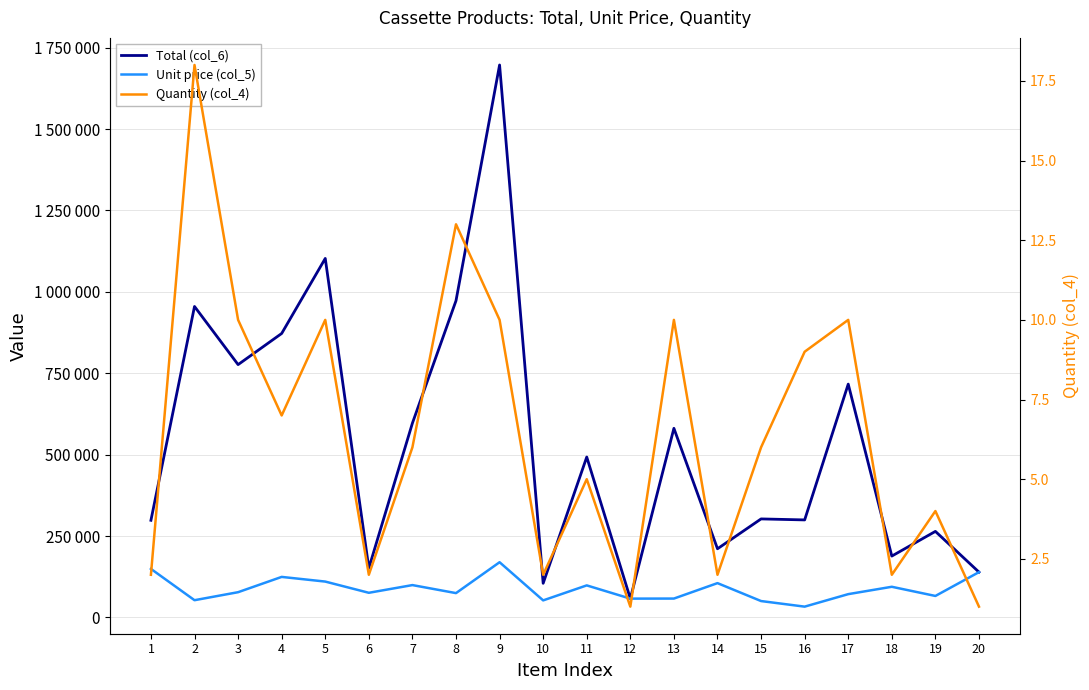

How many values in the Quantity (col_4) series are below 6?

9